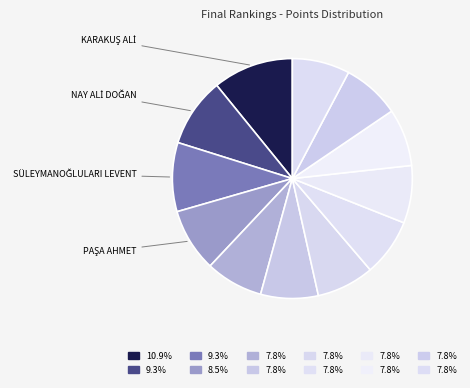

Count the number of slices in the pie.

12